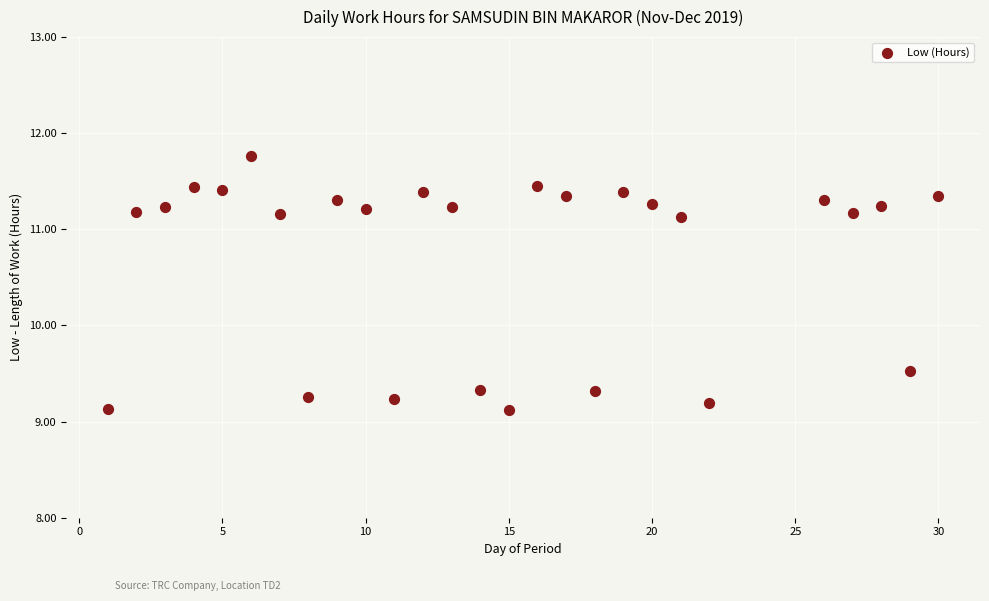

What is the range of X values (max minus min)?

29.0